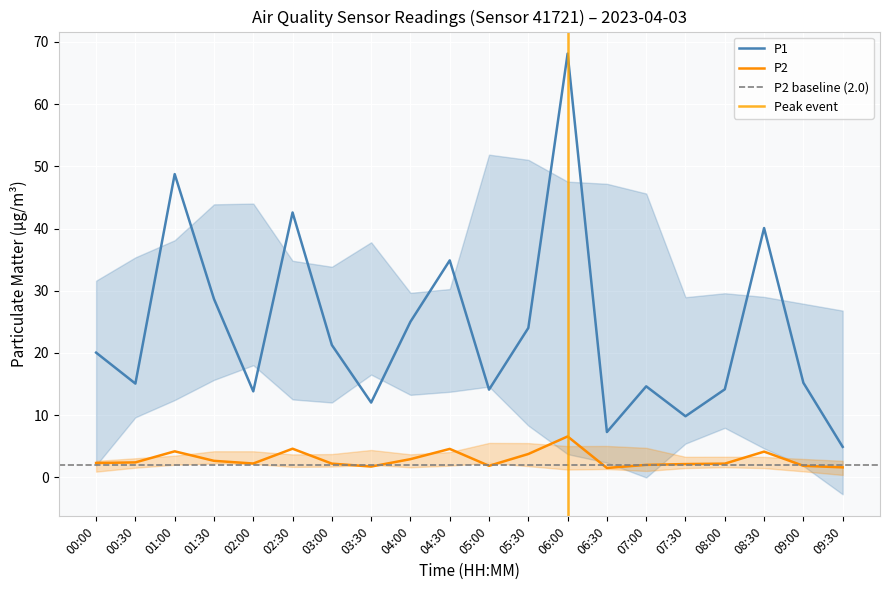

True or false: P1 and P2 intersect in this chart.

False